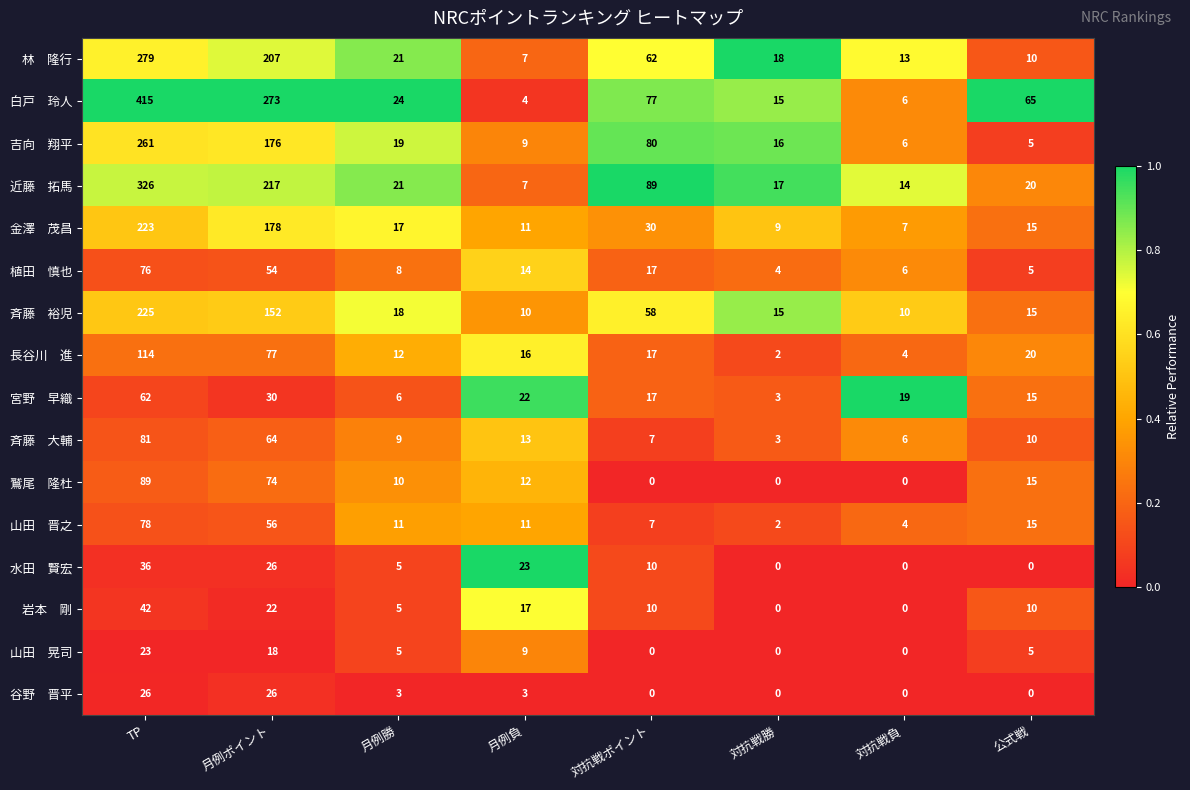

At which category is the sum across all series the highest?

TP